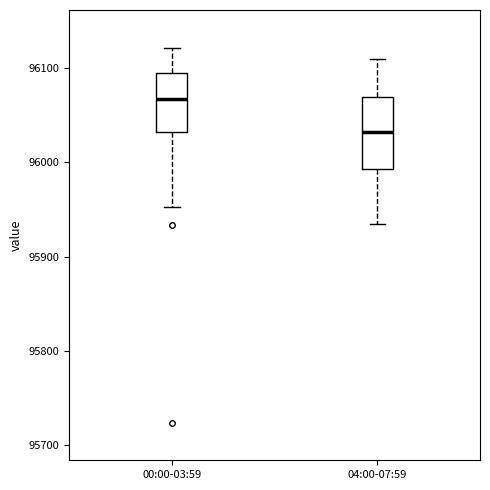

Reading left to right, transcribe this box plot: for each box, give where its median line is, the range the box spans, and where its two whiskers end, as read against the y-axis. The values are not printed on the chart, so give them approximately, as read against the axis.

00:00-03:59: median 96070, box 96030 to 96100, whiskers 95950 to 96120
04:00-07:59: median 96030, box 95990 to 96070, whiskers 95940 to 96110